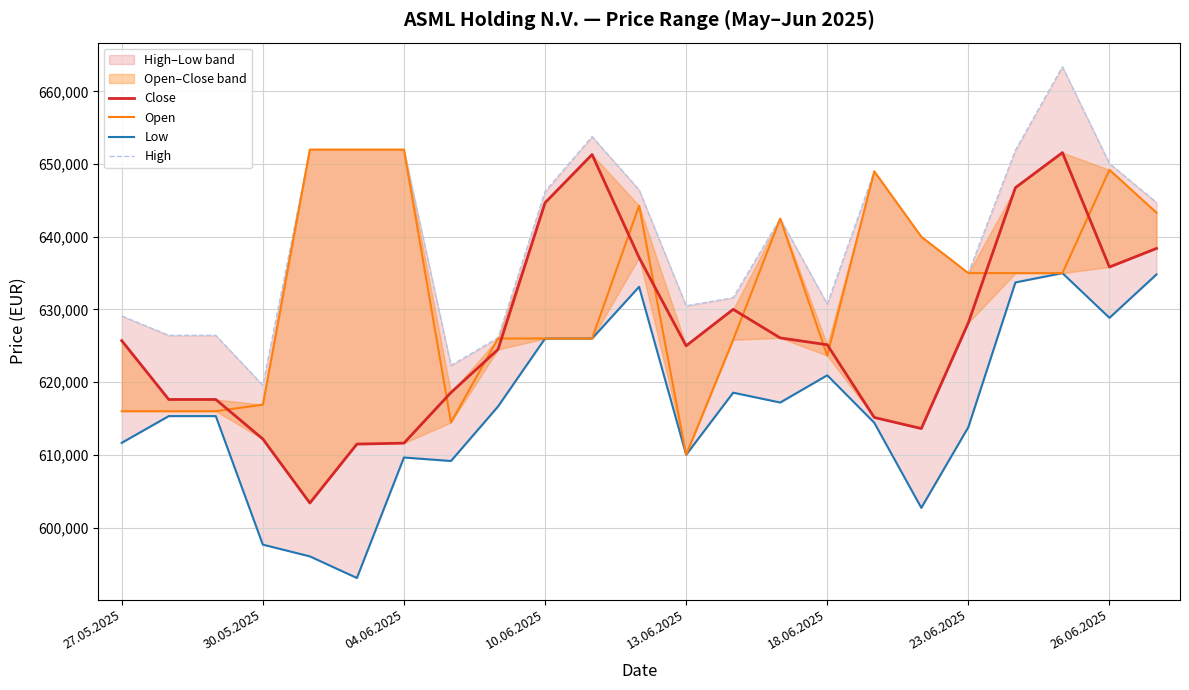

What is the difference between the High values at 19 and 27.05.2025?

22787